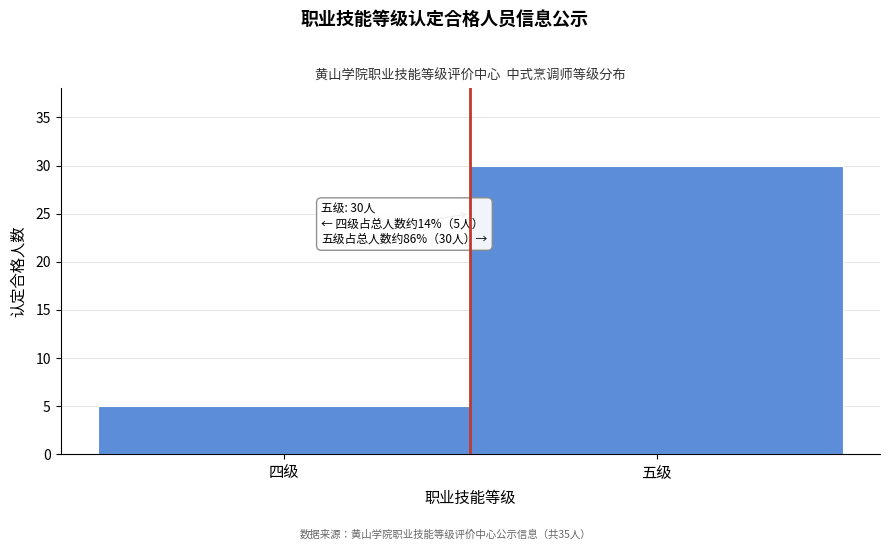

Reading right to left, what are all the values shown in this chart?

30	5